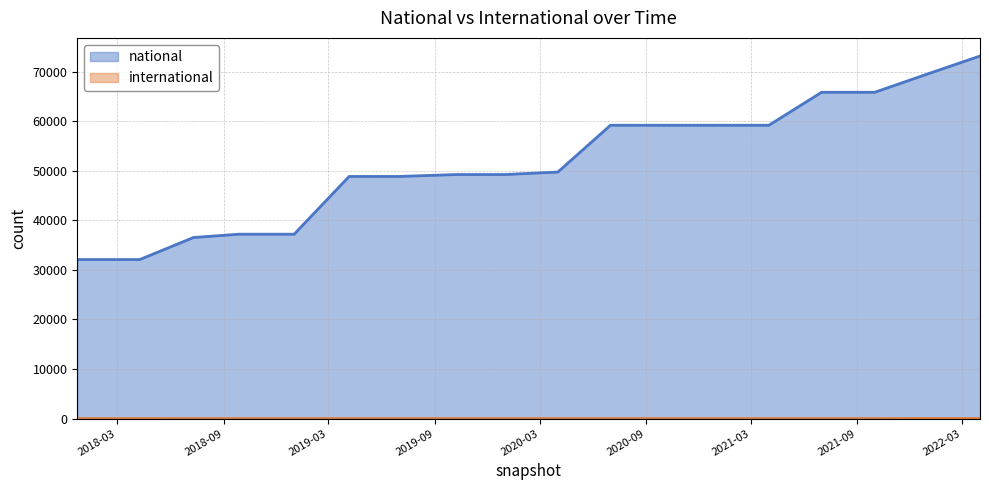

Where does the national series first go above 49752?

2020-07-01